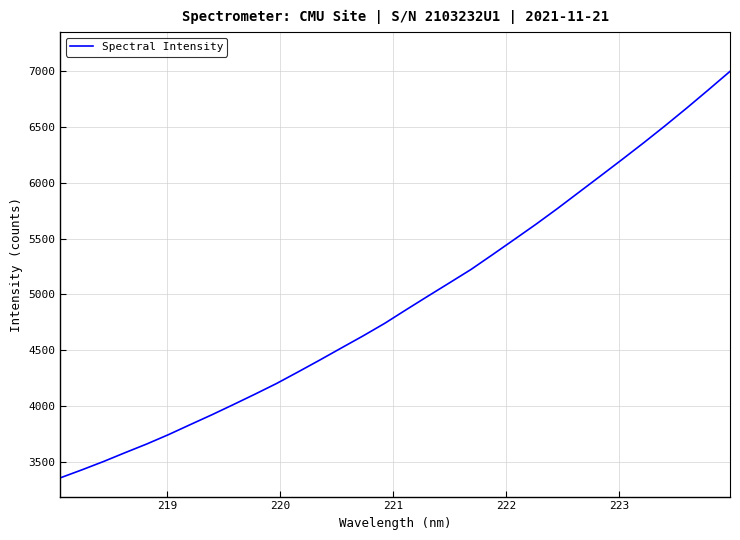

What is the maximum value shown in the chart?

6996.1